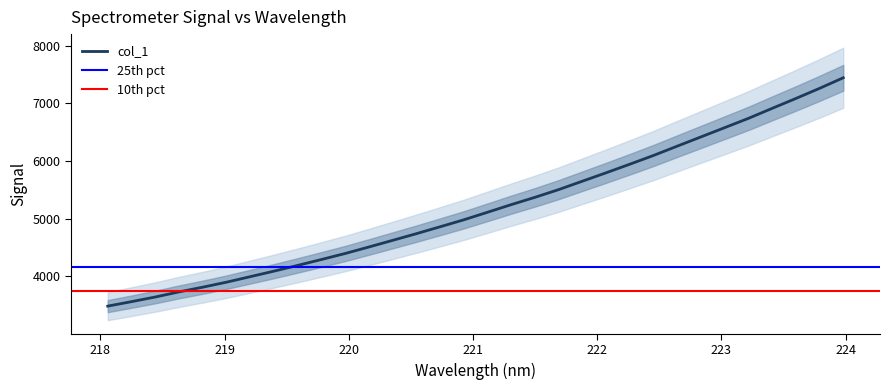

What is the maximum value shown in the chart?

7441.5